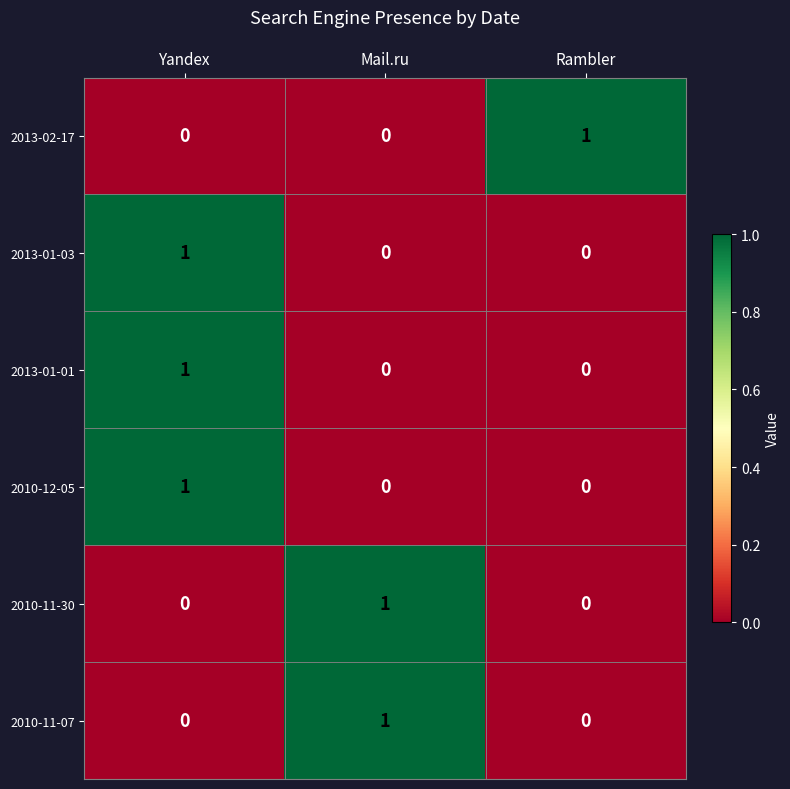

Count the 2013-02-17 values in the range 0 to 1.

3